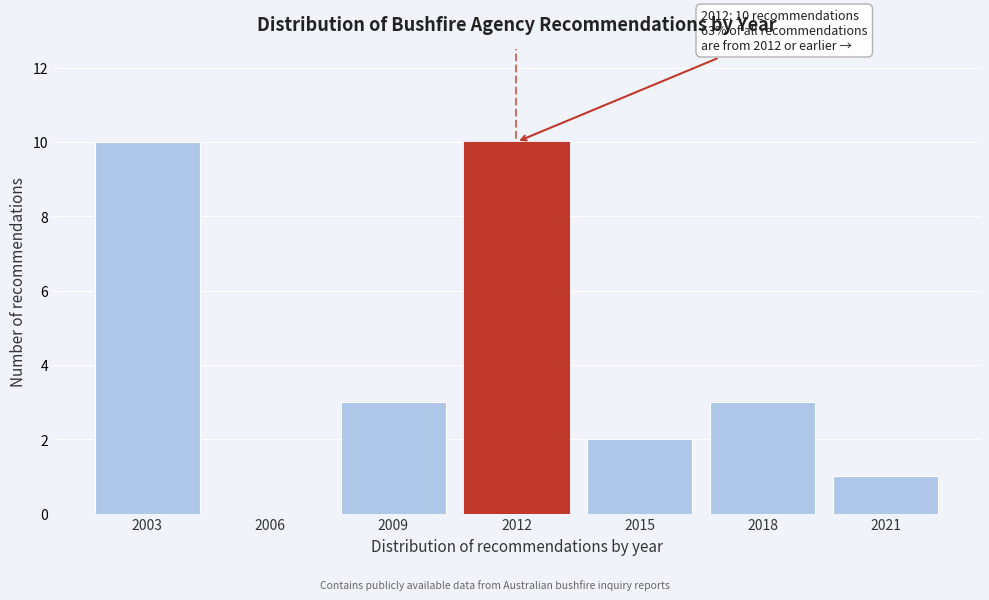

Reading left to right, extract all data points from this chart.

2003=10	2006=0	2009=3	2012=10	2015=2	2018=3	2021=1